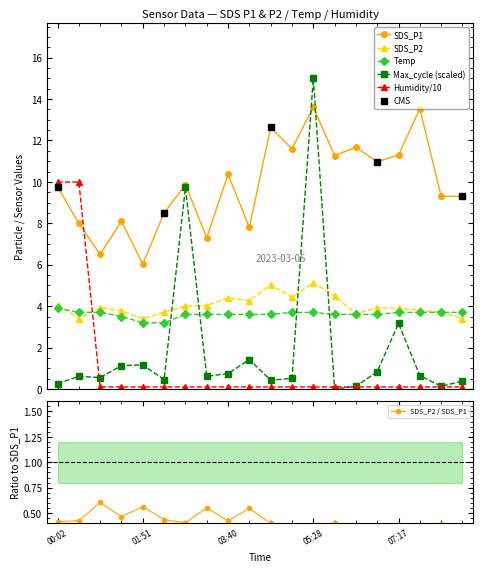

What is the lowest value of the SDS_P1 series?

6.0